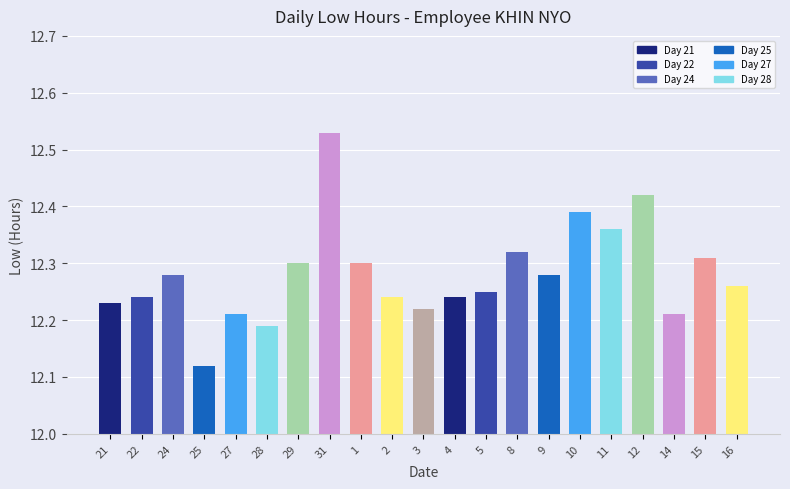

What is the change in value from 1 to 2?

-0.1